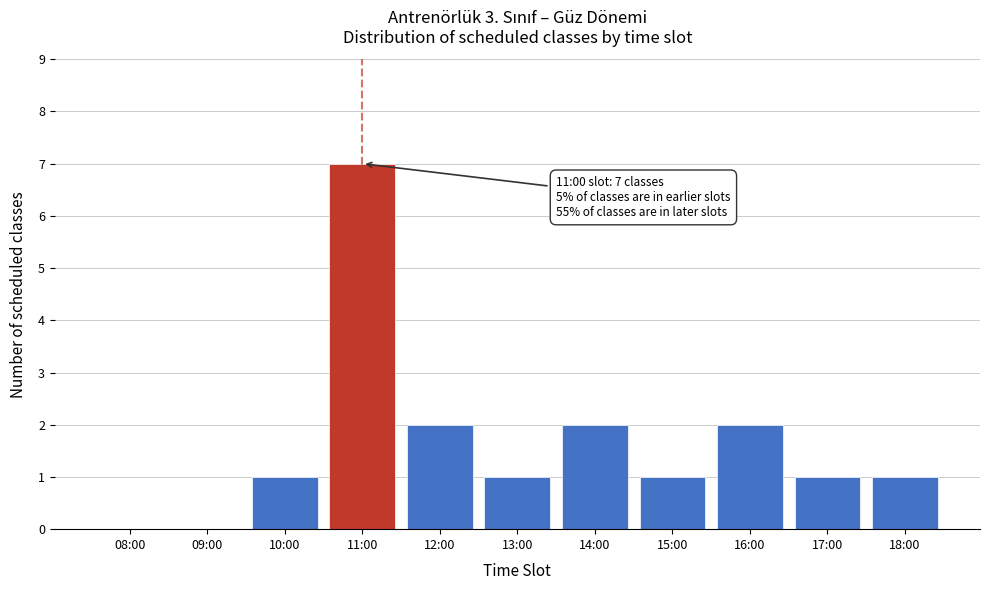

Reading left to right, what are all the values shown in this chart?

08:00=0	09:00=0	10:00=1	11:00=7	12:00=2	13:00=1	14:00=2	15:00=1	16:00=2	17:00=1	18:00=1